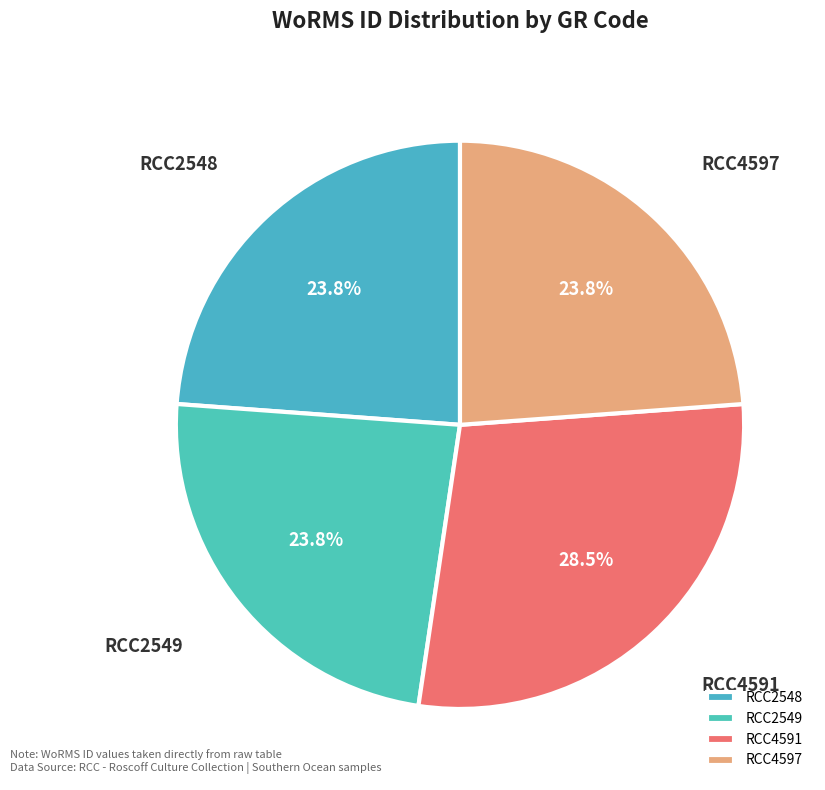

What is the largest slice in the pie chart?

RCC4591